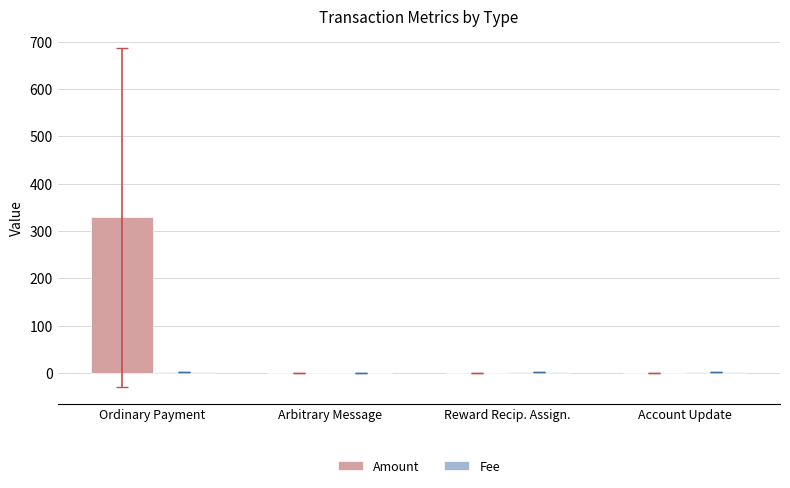

Between Ordinary Payment and Arbitrary Message, which series saw the biggest shift?

Amount